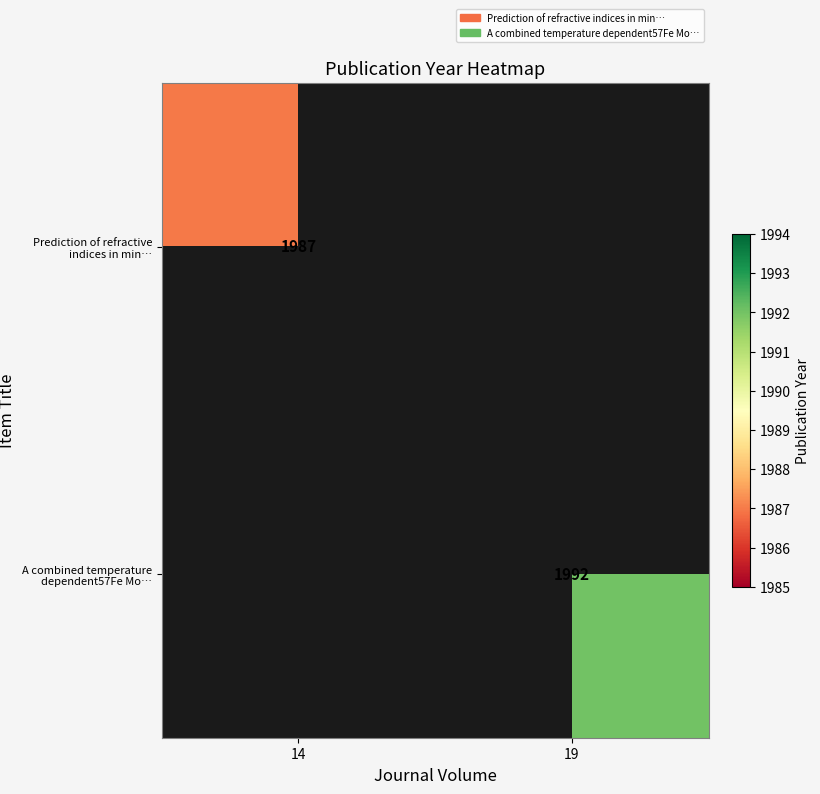

The value of Prediction of refractive indices in min… at 14 is 436. True or false?

False